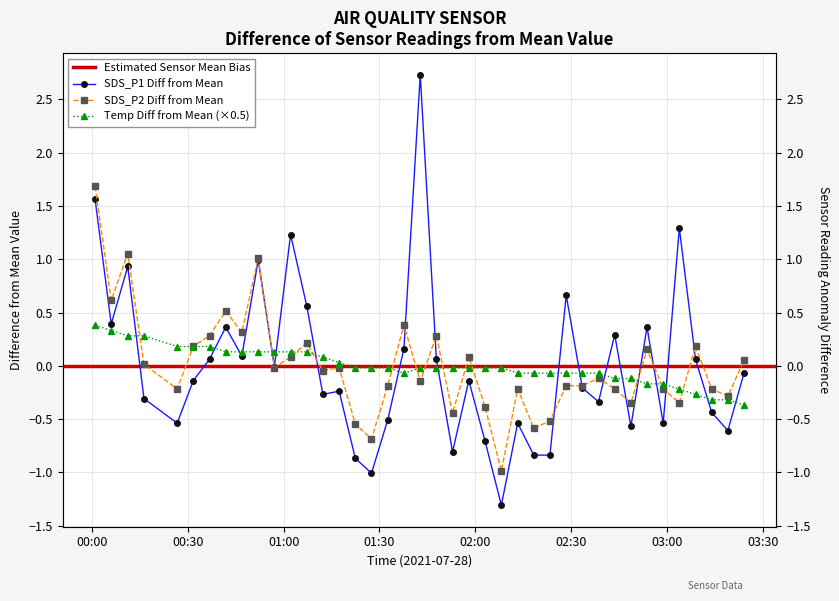

At which category is the sum across all series the highest?

00:00